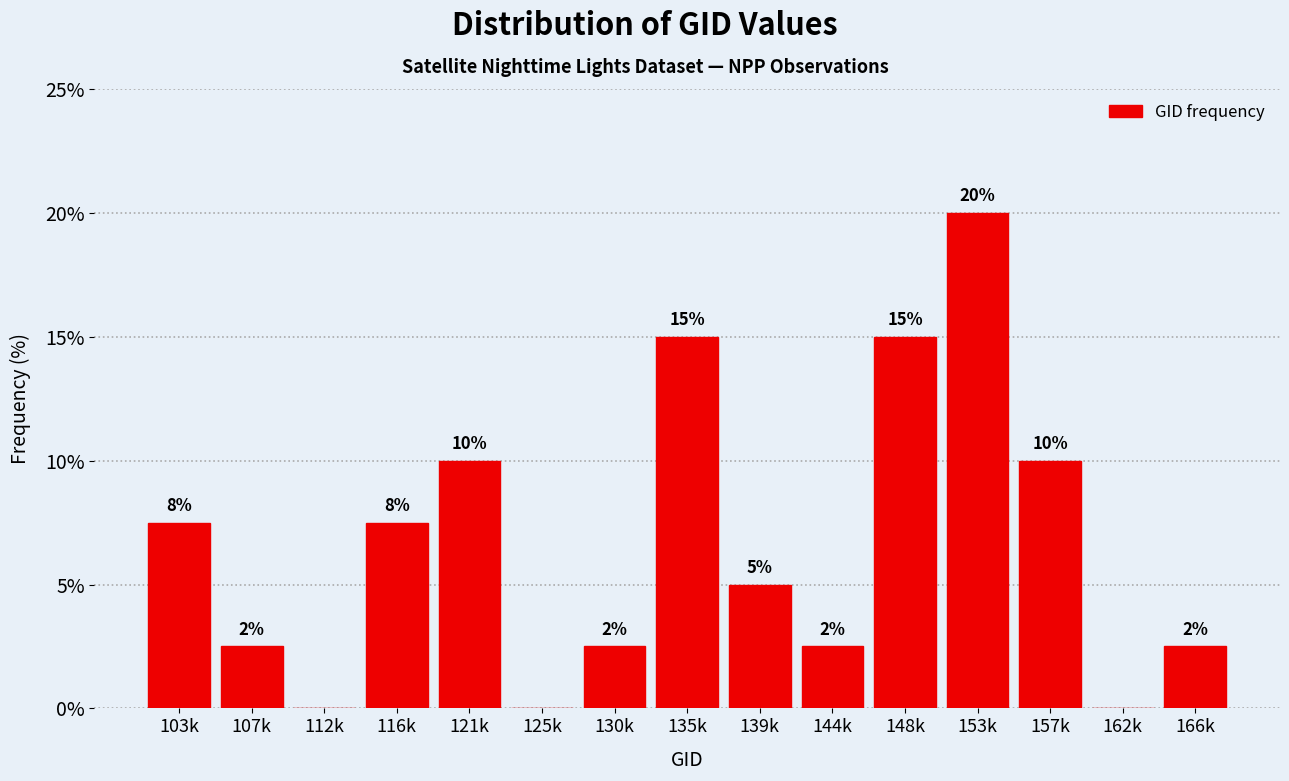

At which label does the data first exceed 5?

103k